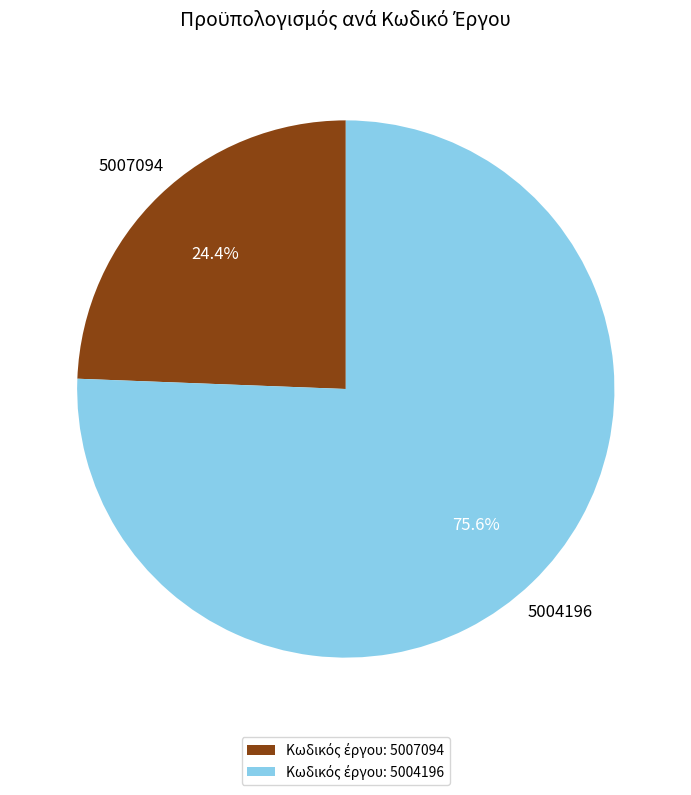

Is there a majority slice in this chart?

Yes